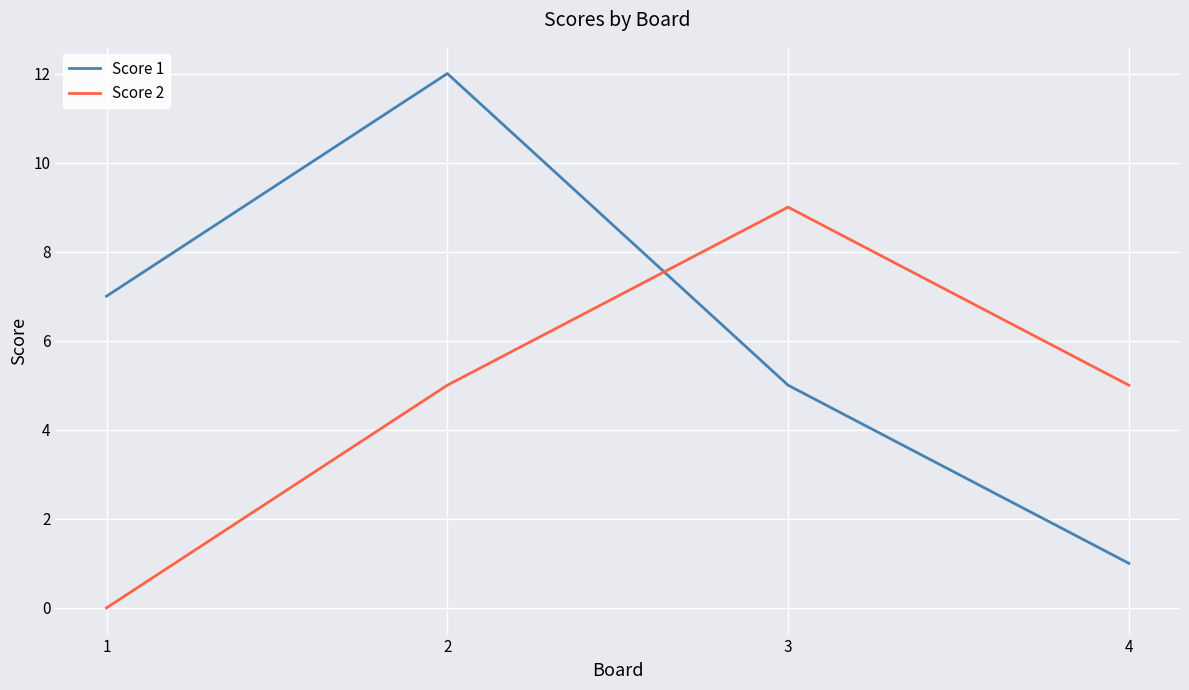

At which category does the chart reach its peak across all series?

2